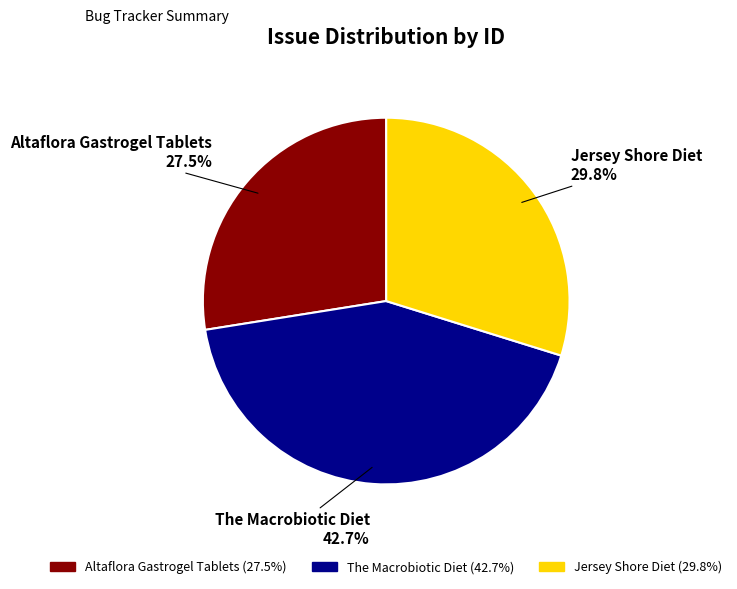

Count the number of slices in the pie.

3